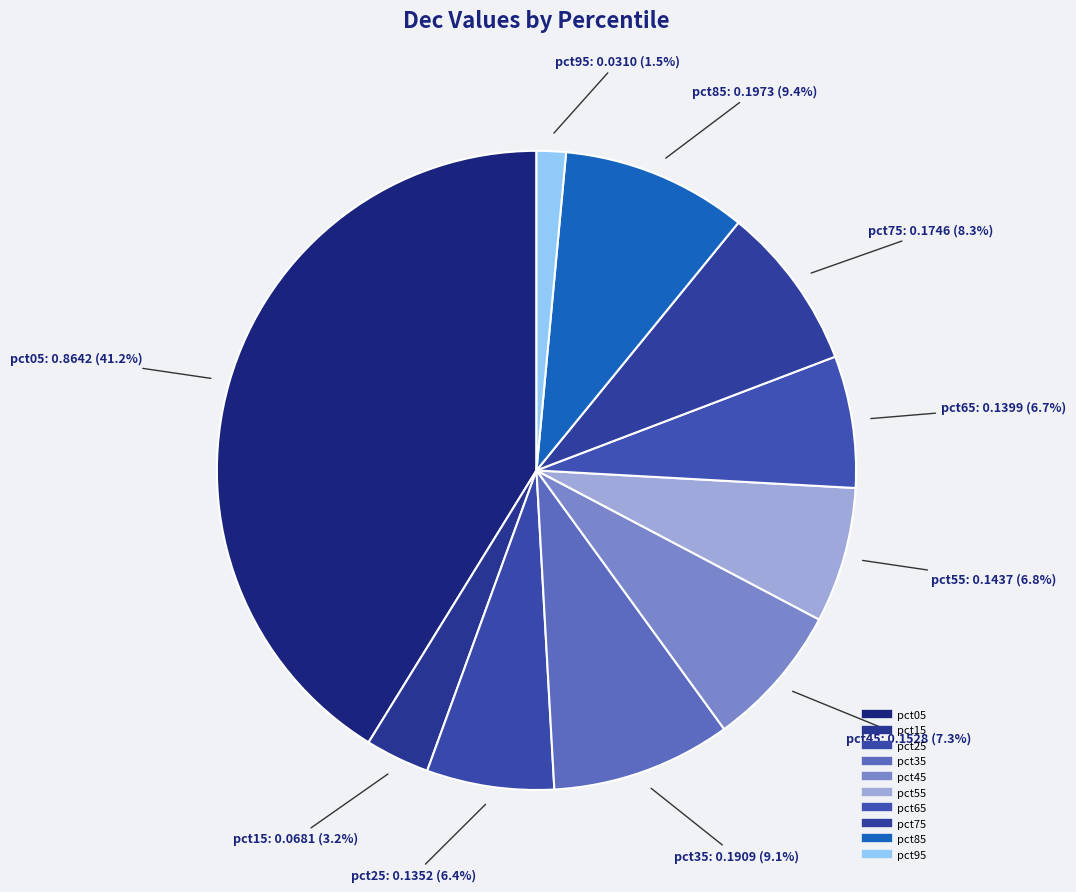

Is pct75 the majority of the pie?

No